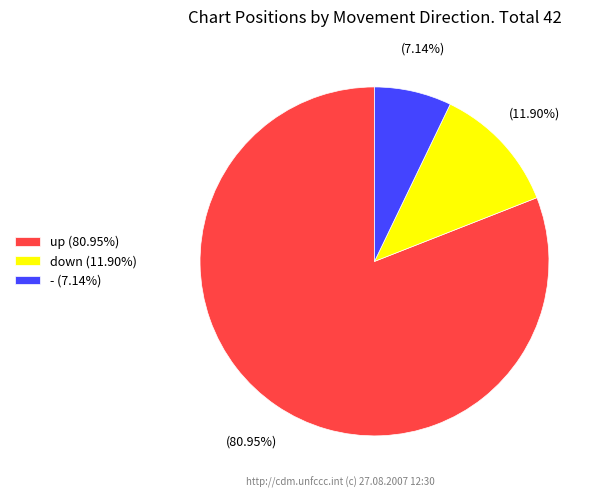

To the nearest percent, what percentage of the pie is -?

7%